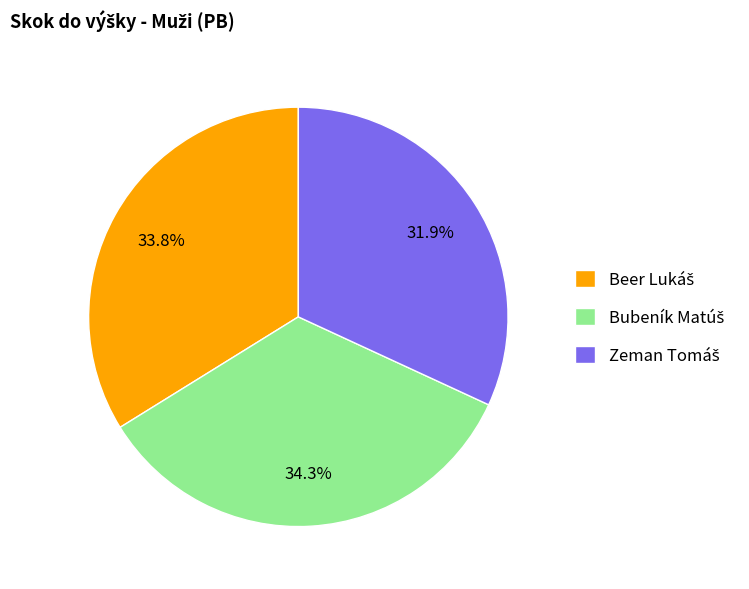

Does any single category account for the majority?

No